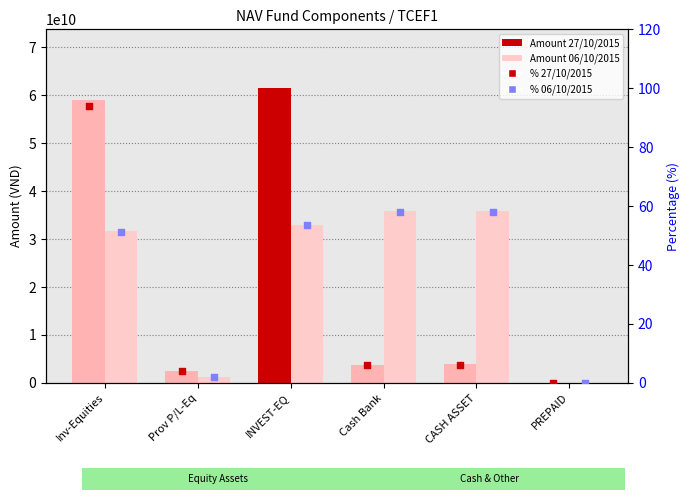

Is the value of Amount for 06/10/2015 at PREPAID greater than the value of Amount for 27/10/2015 at Prov P/L-Eq?

No